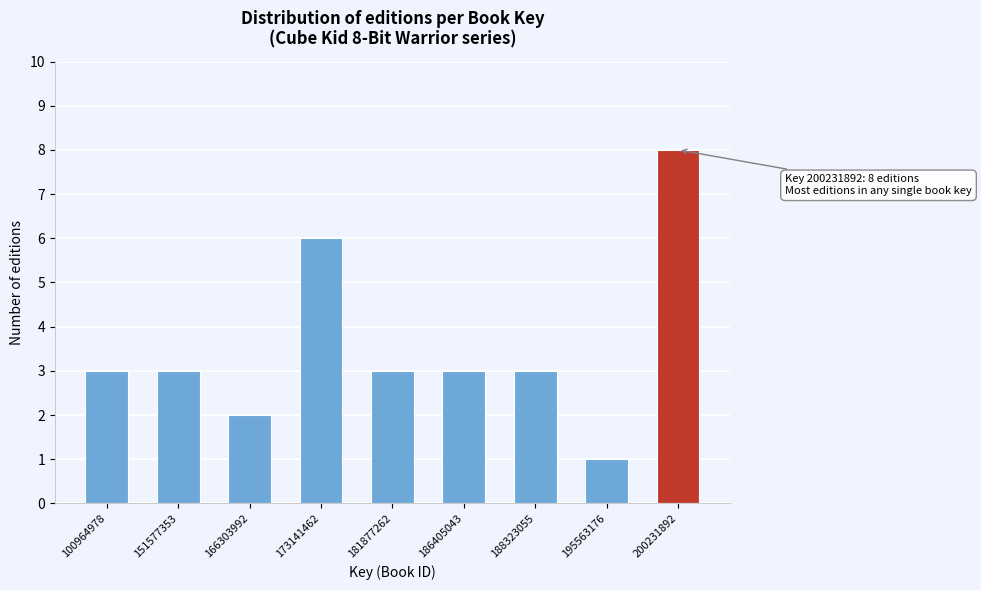

Reading right to left, transcribe all the data shown in this chart.

200231892=8	195563176=1	188323055=3	186405043=3	181877262=3	173141462=6	166303992=2	151577353=3	100964978=3